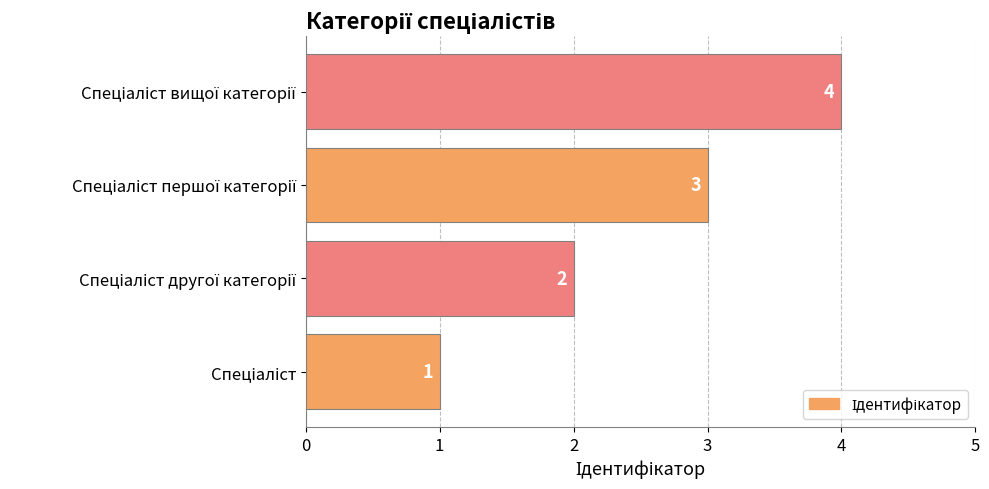

What is the greatest value displayed?

4